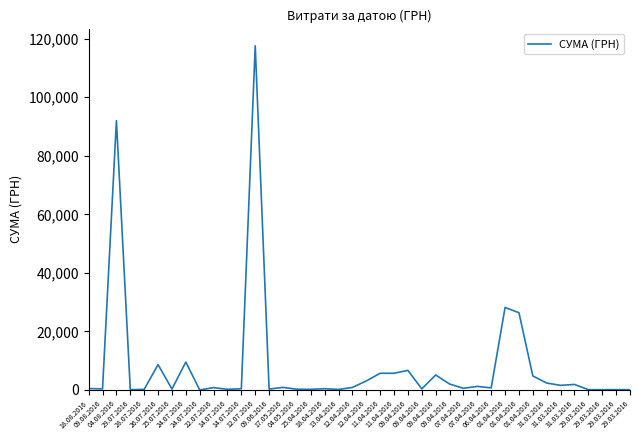

What is the average value?

8264.1